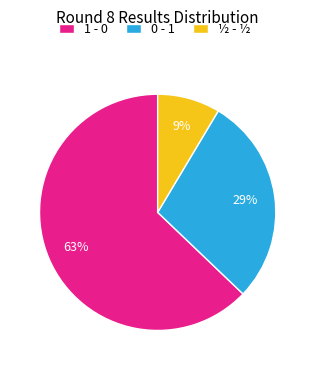

True or false: 1 - 0 accounts for 63% of the total.

True